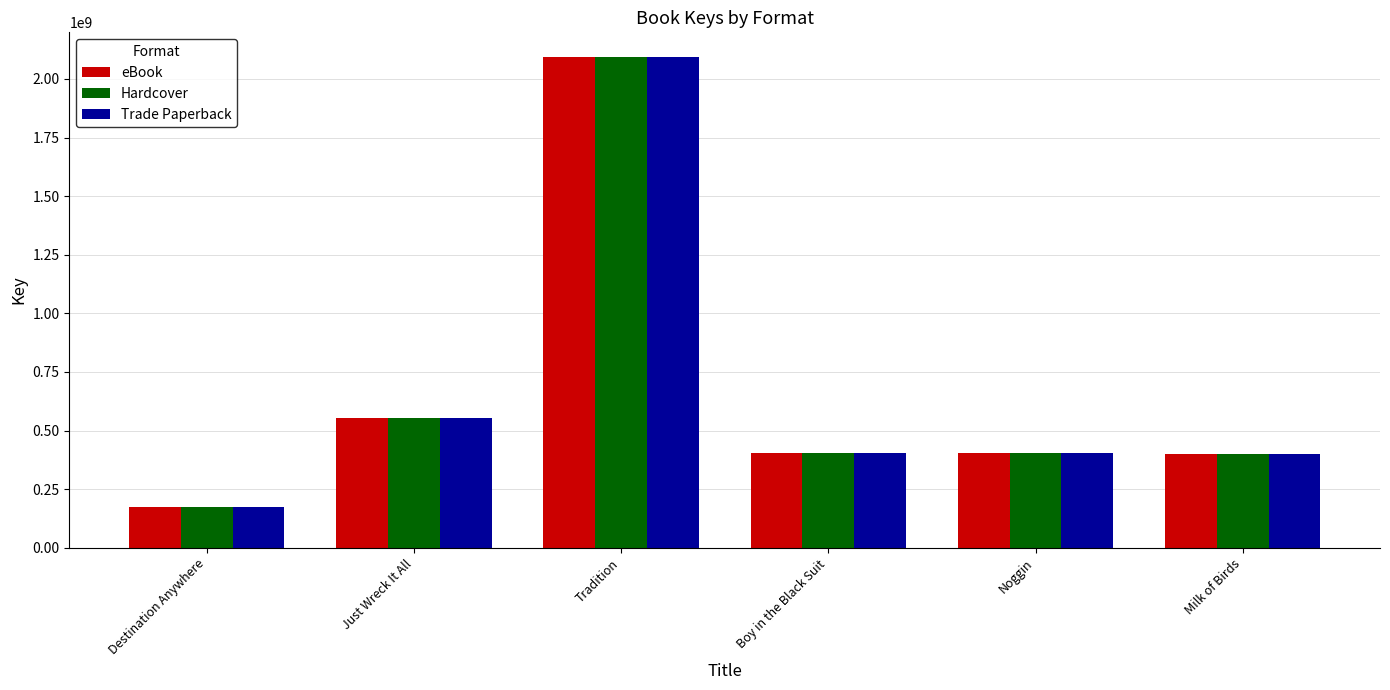

What value does the Hardcover series have at Noggin, to the nearest 100?

403385100